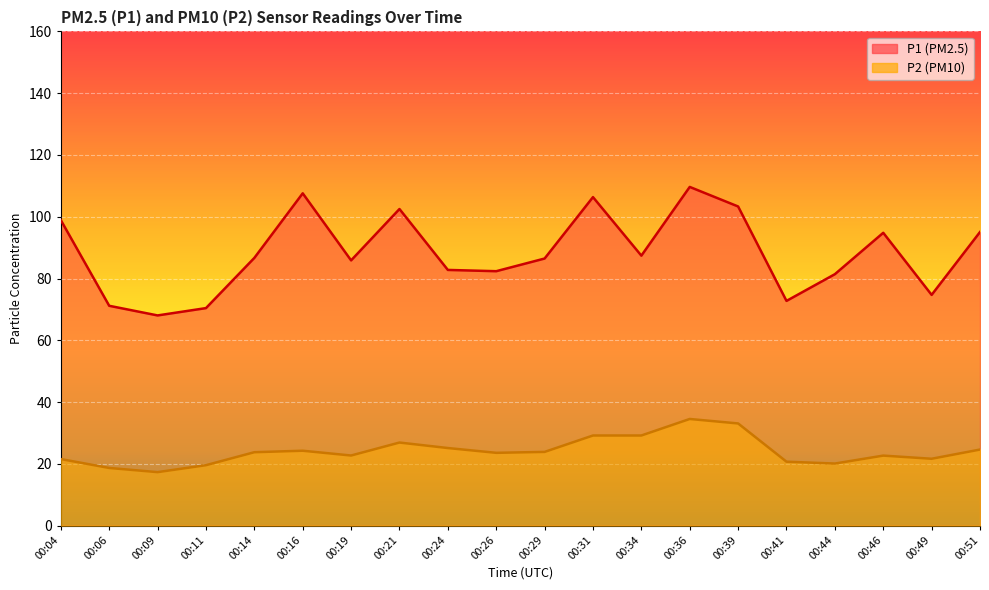

What is the spread (max minus min) of values at 00:49?

53.1